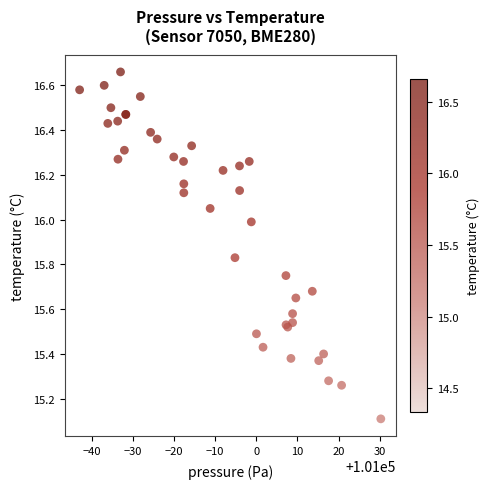

What Y value in the scatter plot is closest to 15?

15.1